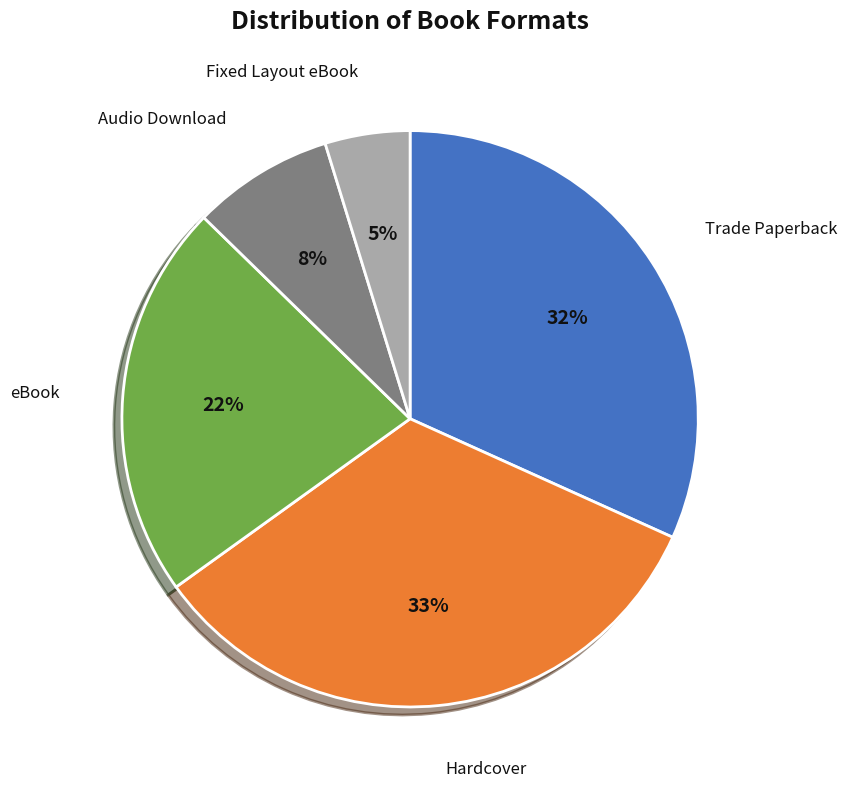

To the nearest percent, what is the average slice percentage?

20%